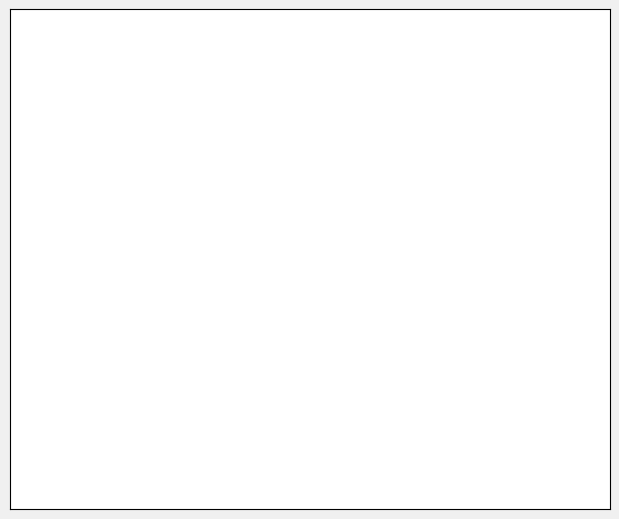

Combined, do Female and Male account for over 50%?

Yes